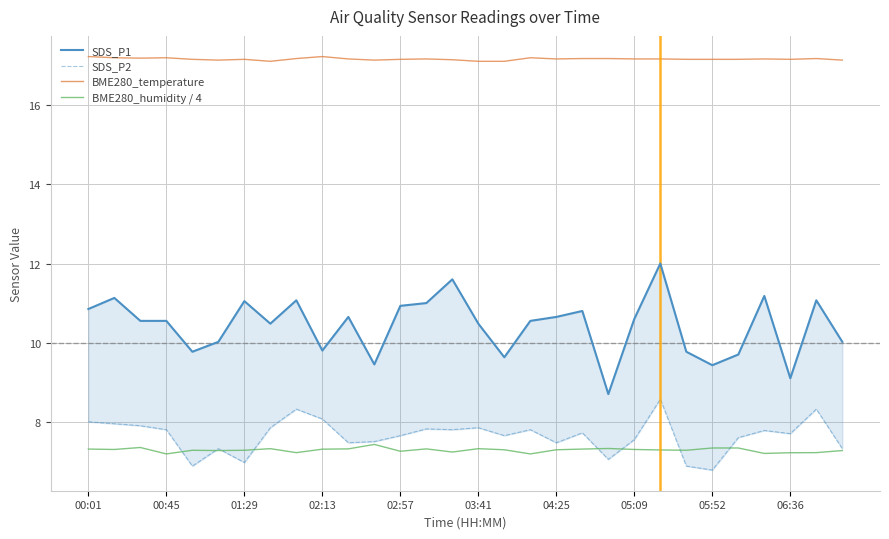

What is the difference between the maximum and minimum values in the BME280_temperature series?

0.1